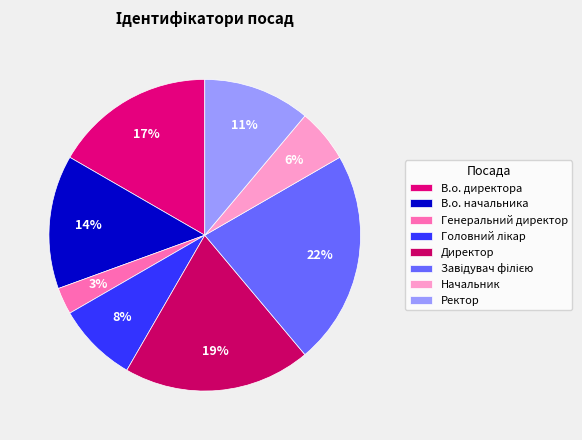

Rank the categories by value from highest to lowest.

Завідувач філією, Директор, В.о. директора, В.о. начальника, Ректор, Головний лікар, Начальник, Генеральний директор